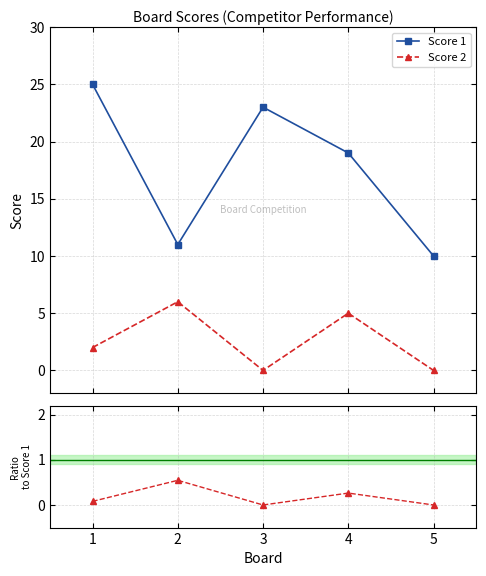

In Score 1, how many points are higher than both neighbors (excluding endpoints)?

1